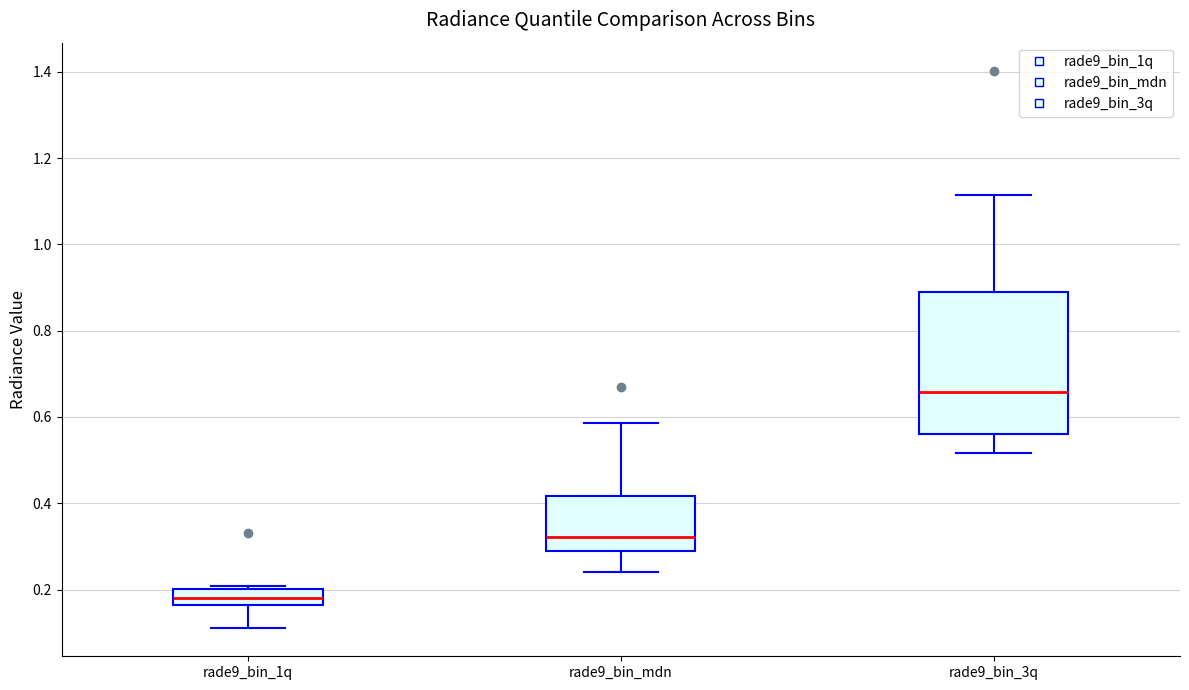

Comparing the boxes themselves (not the whiskers), which one is the tallest?

rade9_bin_3q